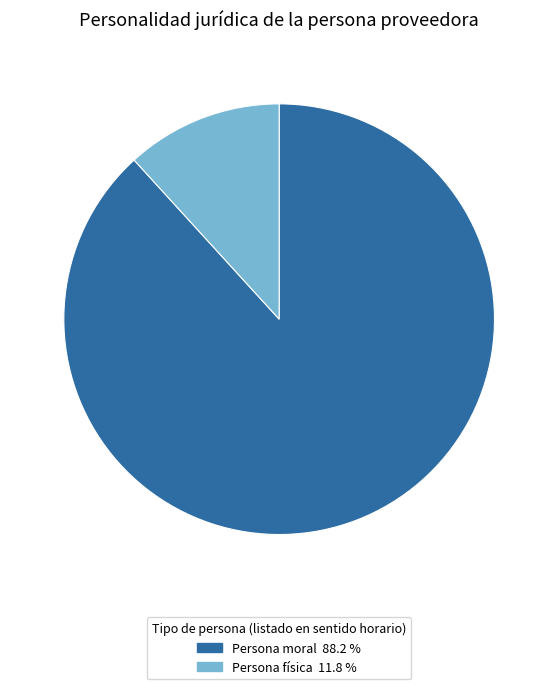

Which slice represents more than half of the pie?

Persona moral